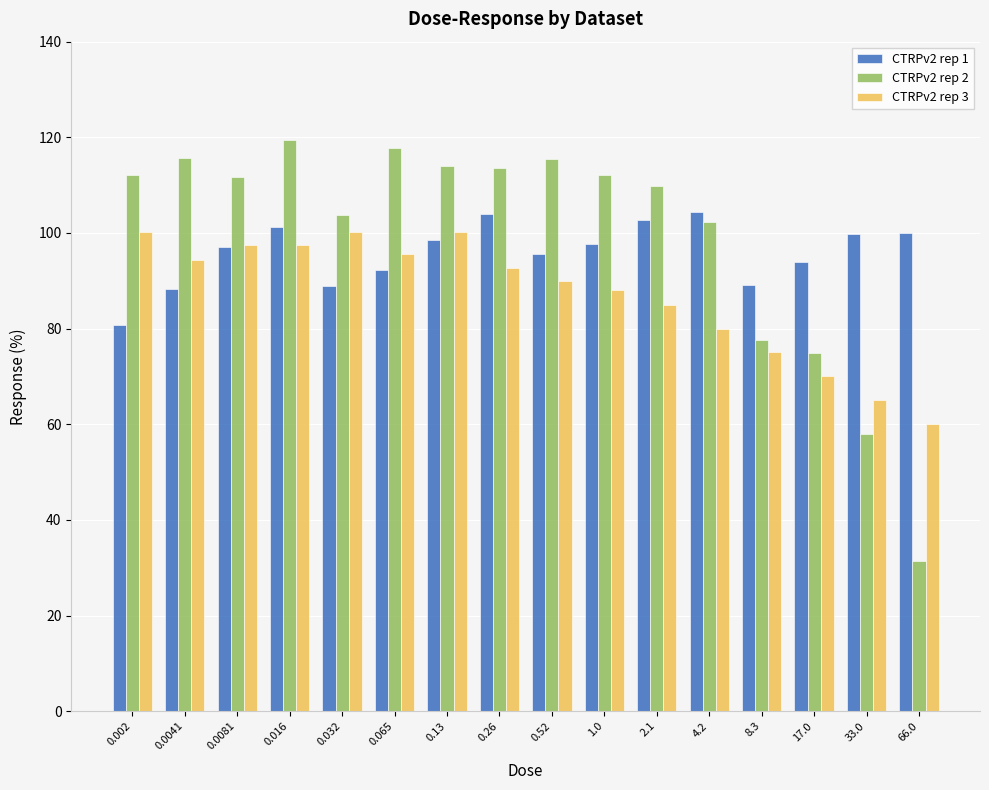

Where does the CTRPv2 rep 3 series first go above 92?

0.002